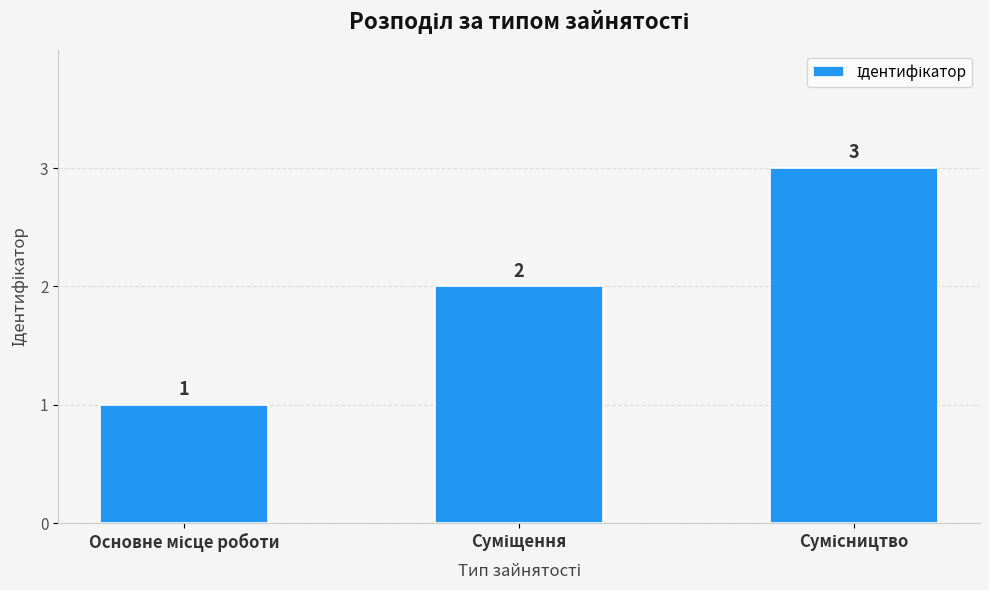

What is the maximum value shown in the chart?

3